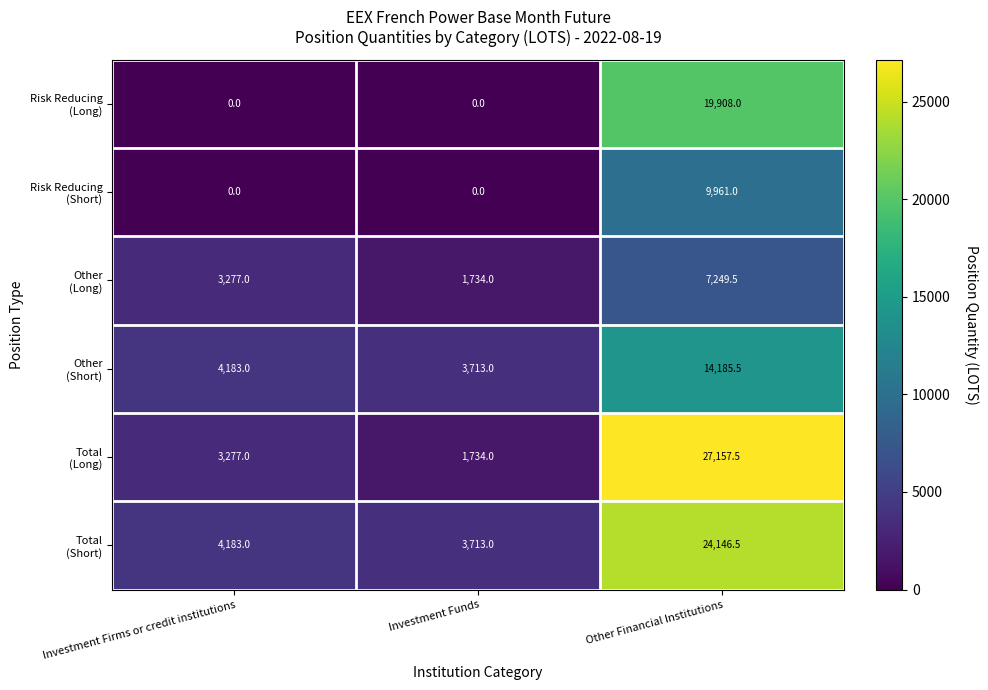

Which label corresponds to the largest value in the chart?

Other Financial Institutions